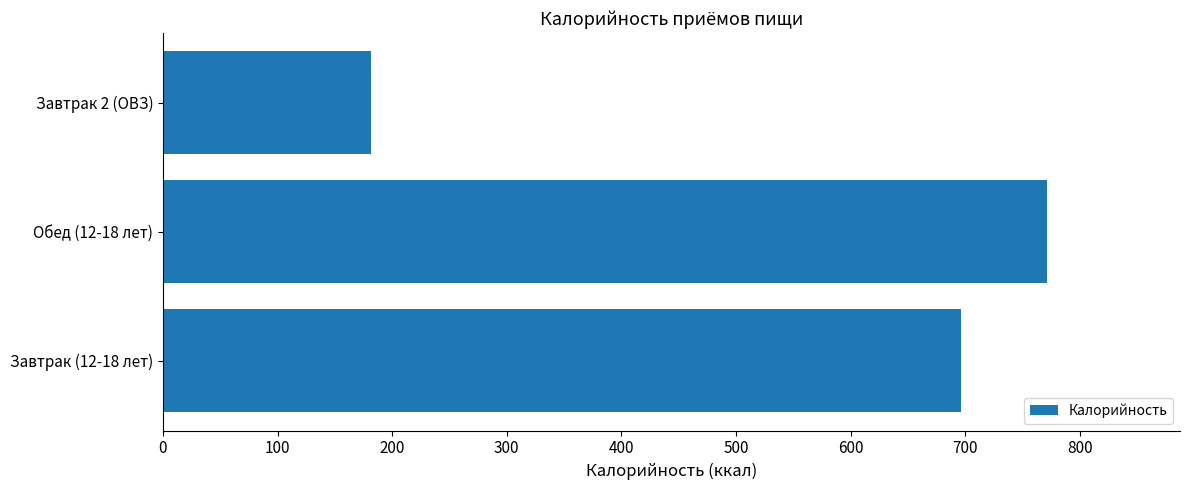

True or false: the data shows 270.0 at Обед (12-18 лет).

False